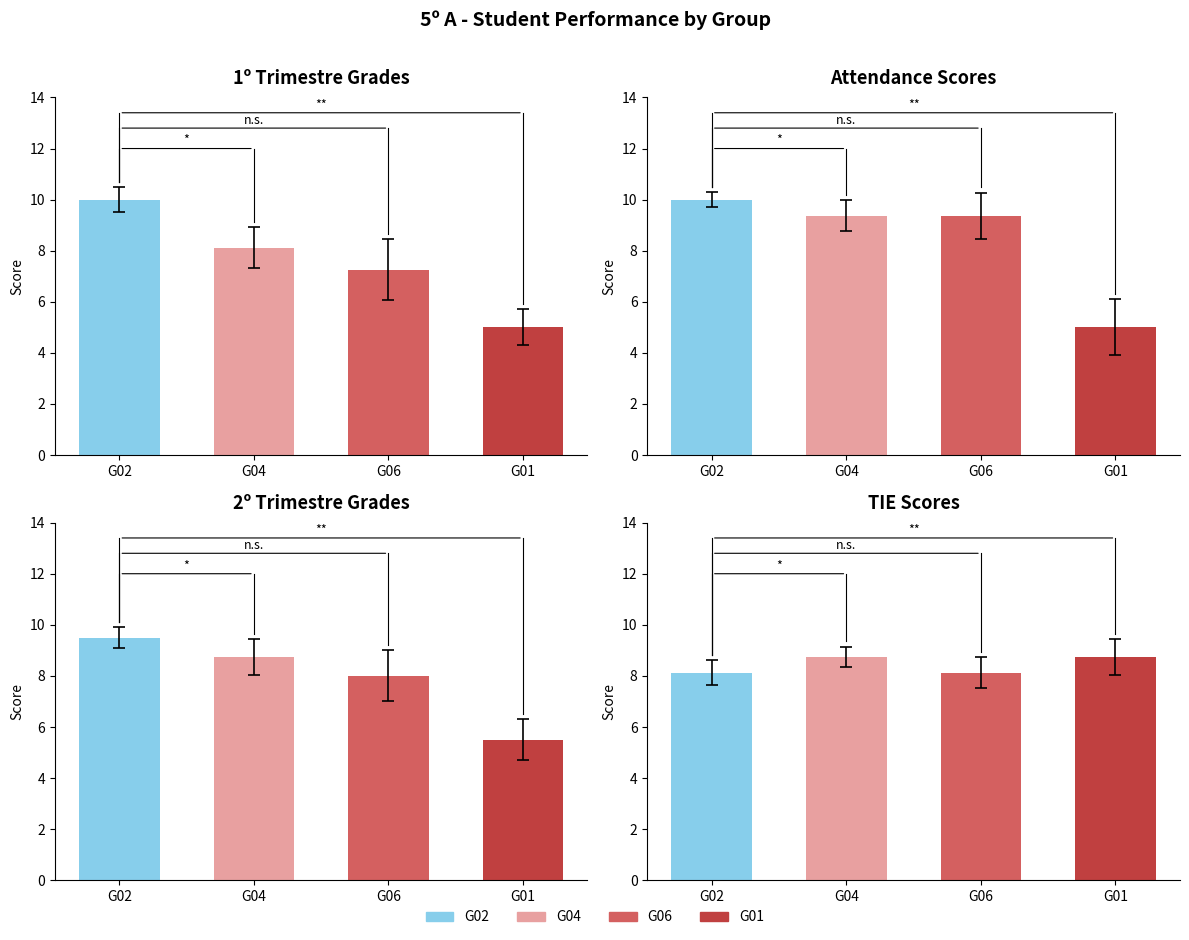

Reading left to right, list all the values displayed in this chart.

1º Trimestre Grades: 10.0	8.1	7.2	5.0
Attendance Scores: 10.0	9.4	9.4	5.0
2º Trimestre Grades: 9.5	8.8	8.0	5.5
TIE Scores: 8.1	8.8	8.1	8.8